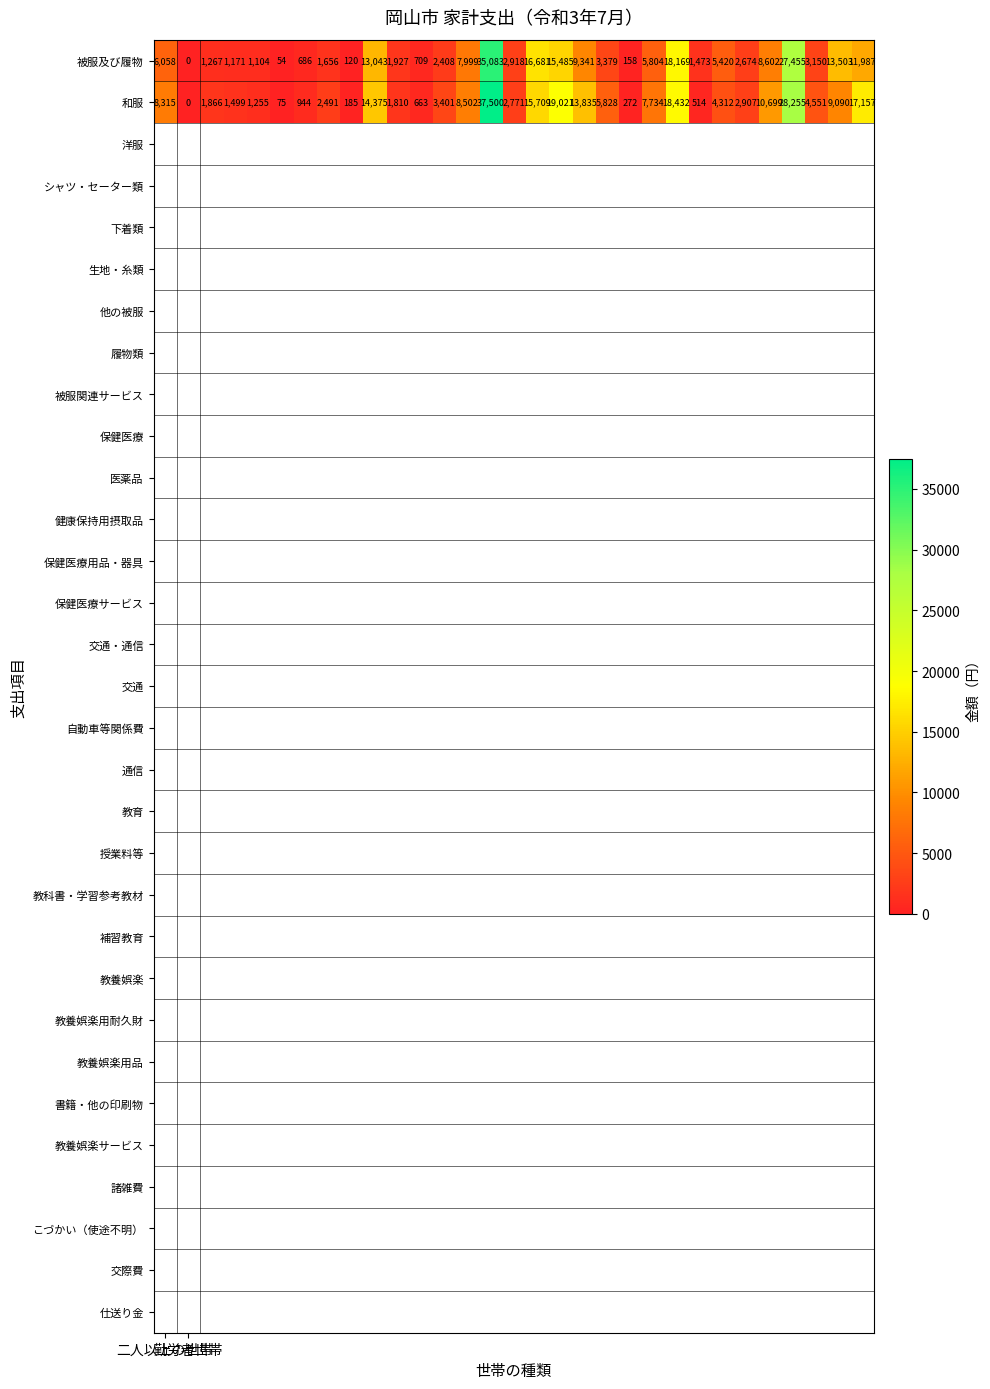

Rank the series by their average value, from lowest to highest.

被服及び履物, 和服